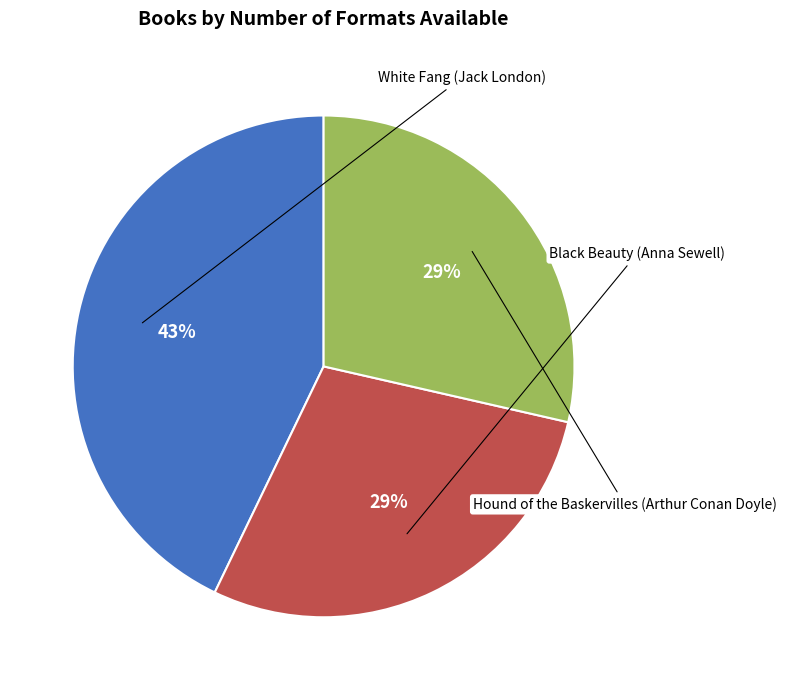

The White Fang (Jack London) slice represents 43% of the pie. True or false?

True